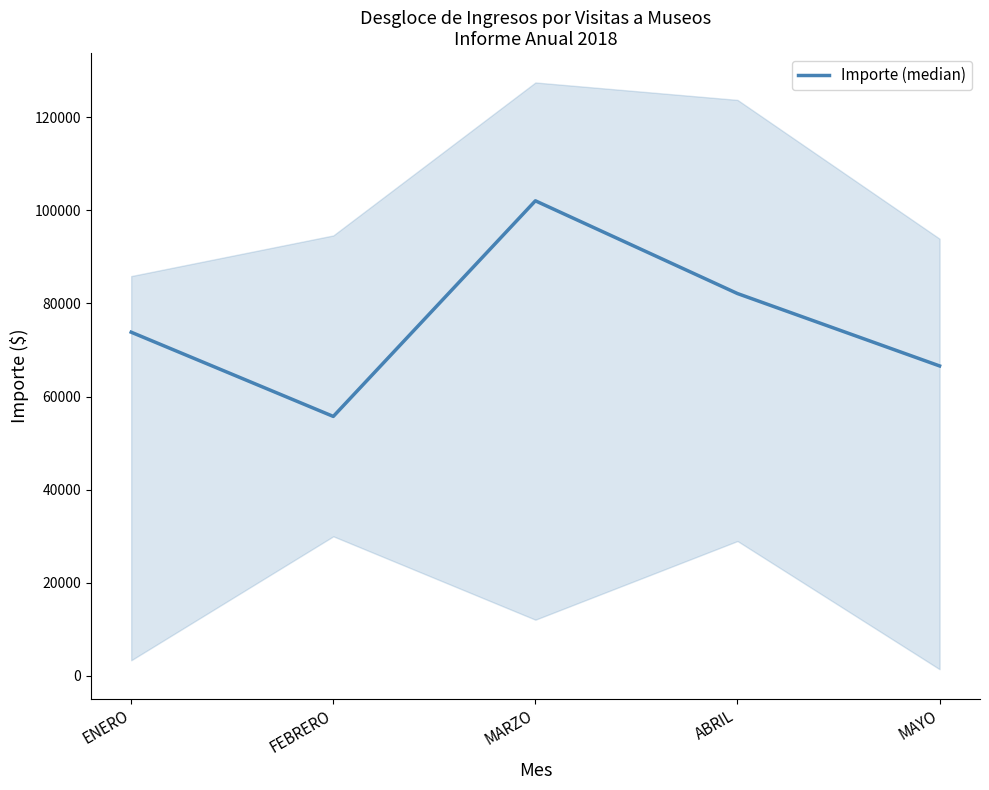

What is the smallest value displayed?

55725